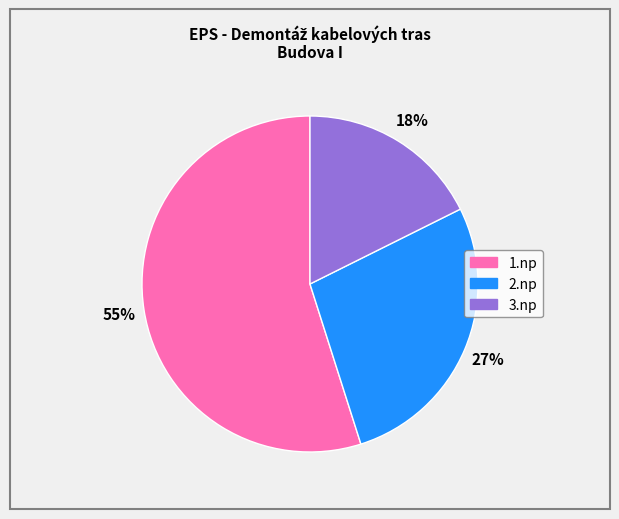

How many segments does this pie chart have?

3